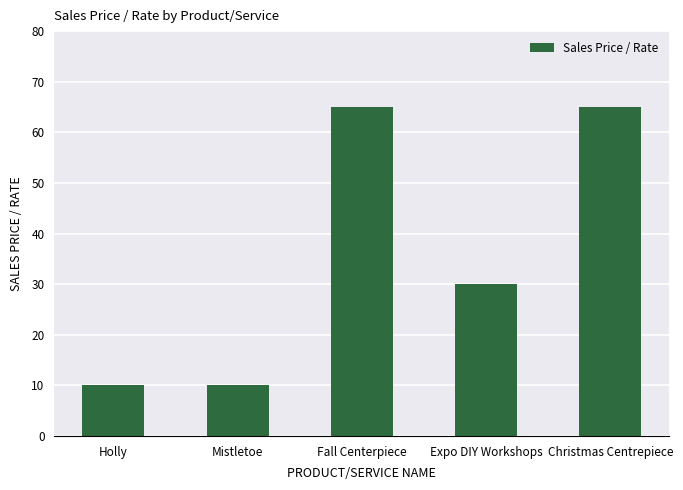

What is the greatest value displayed?

65